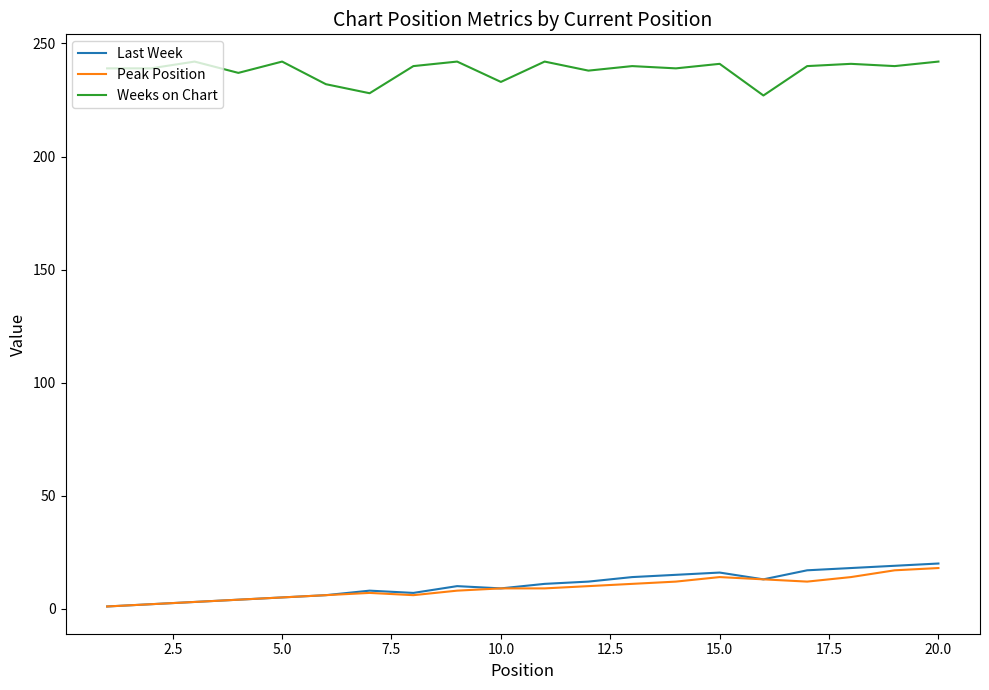

Which series has the largest total across all categories?

Weeks on Chart